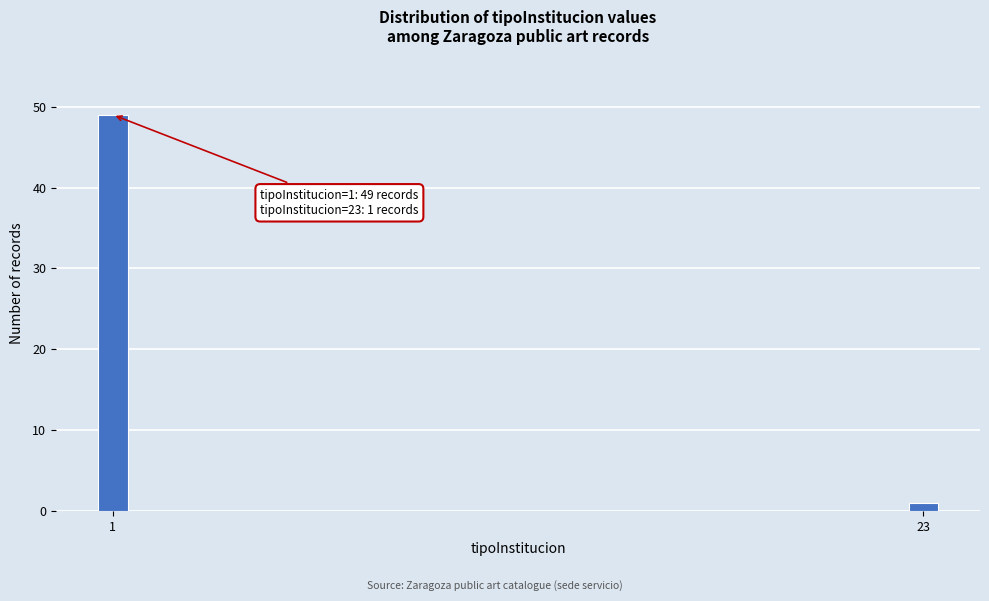

Reading left to right, transcribe all the data shown in this chart.

49	1